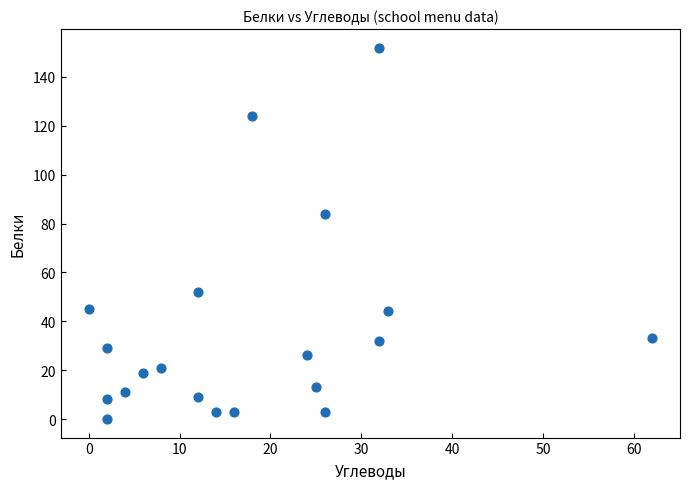

What Y value in the scatter plot is closest to 76?

84